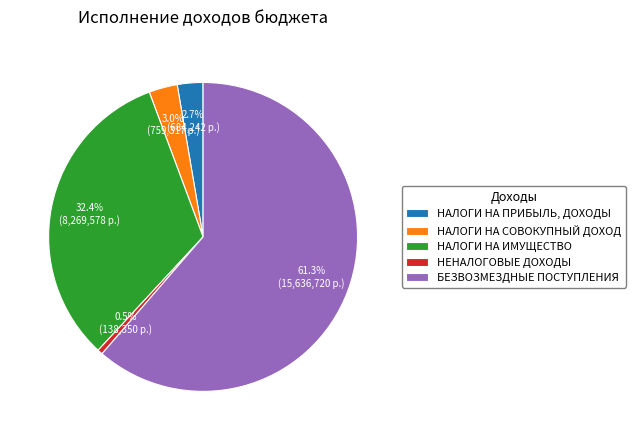

Approximately how many times larger is the value at НАЛОГИ НА ПРИБЫЛЬ, ДОХОДЫ compared to НЕНАЛОГОВЫЕ ДОХОДЫ?

4.9